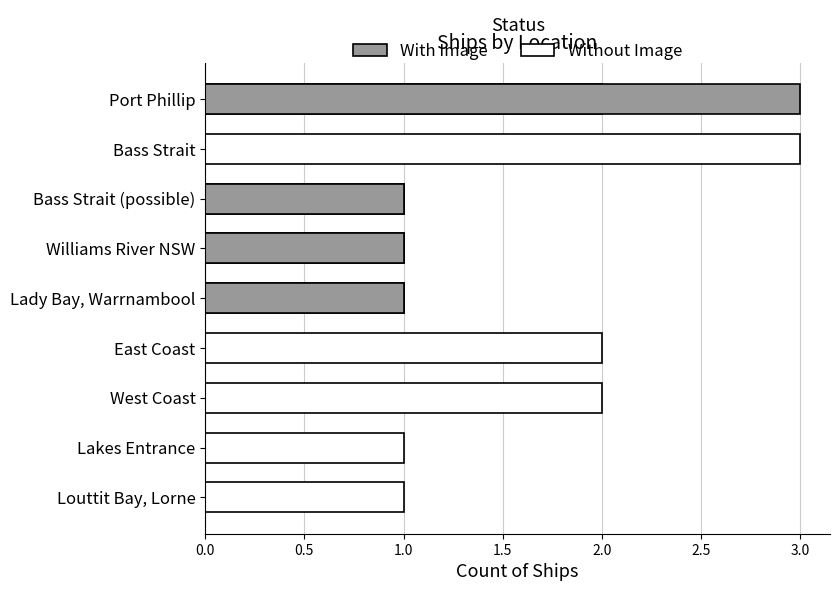

True or false: With Image has a value of 4 at Port Phillip.

False